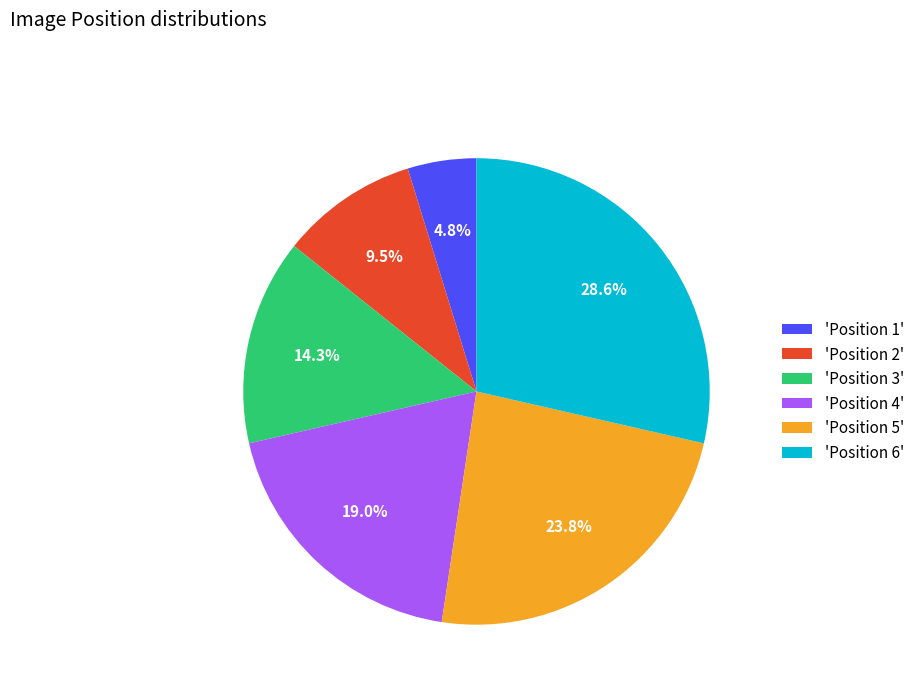

Is 'Position 6' the majority of the pie?

No